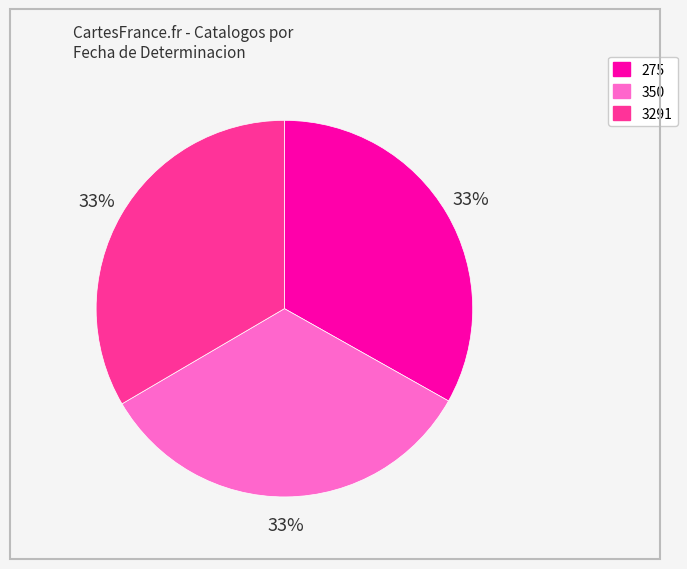

To the nearest percent, what is the combined percentage of 3291 and 350?

67%